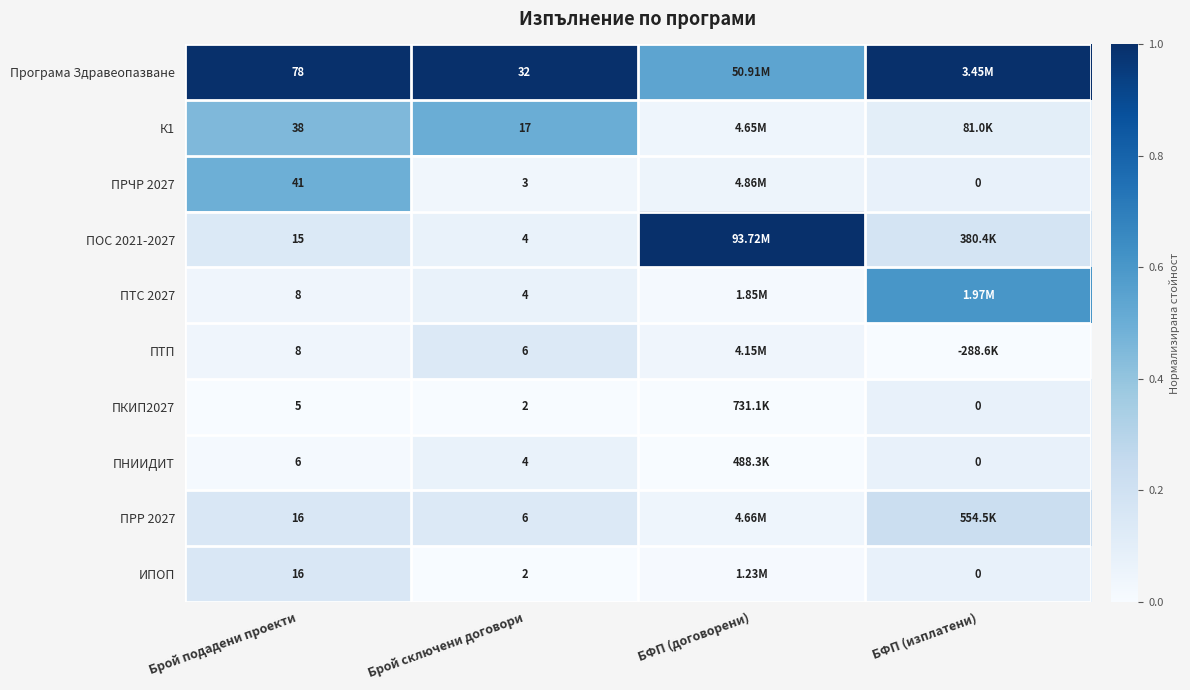

Is the value of ПРР 2027 at Брой подадени проекти greater than the value of Програма Здравеопазване at Брой сключени договори?

No